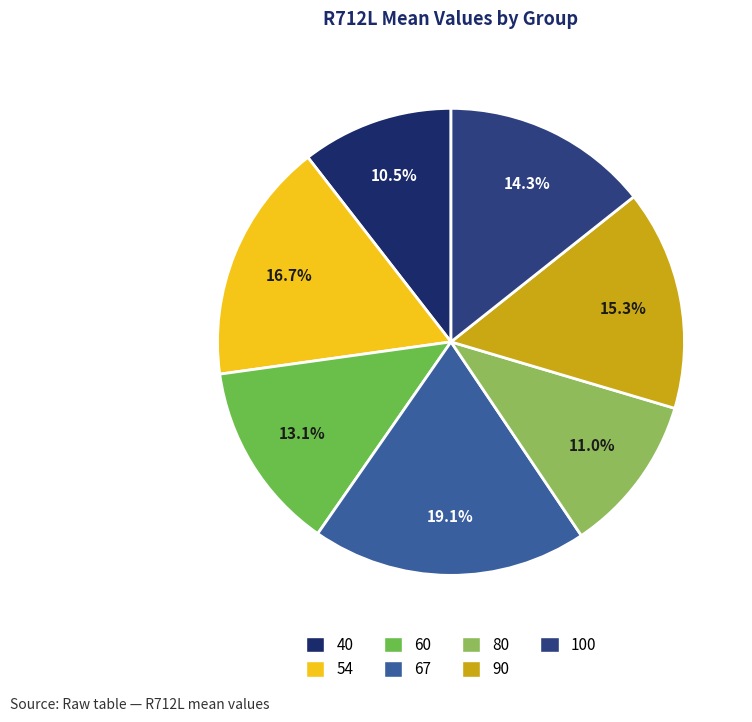

How many segments does this pie chart have?

7